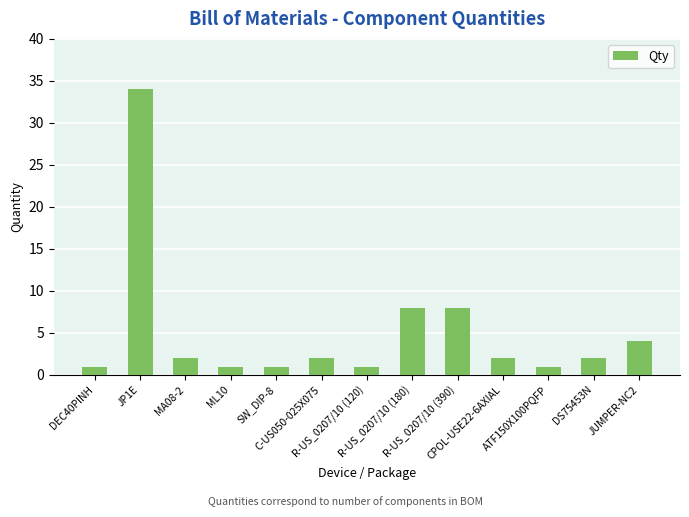

What is the change in value from ML10 to JUMPER-NC2?

+3